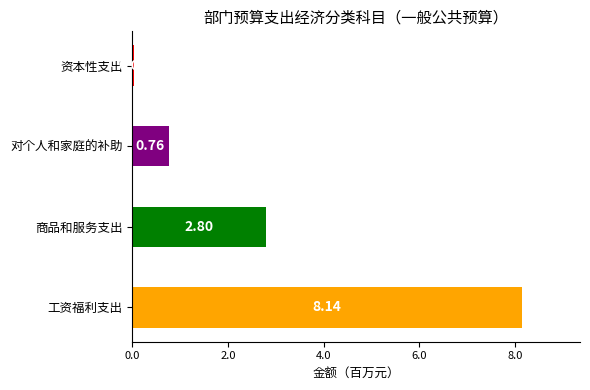

What is the sum of all values?

11.7